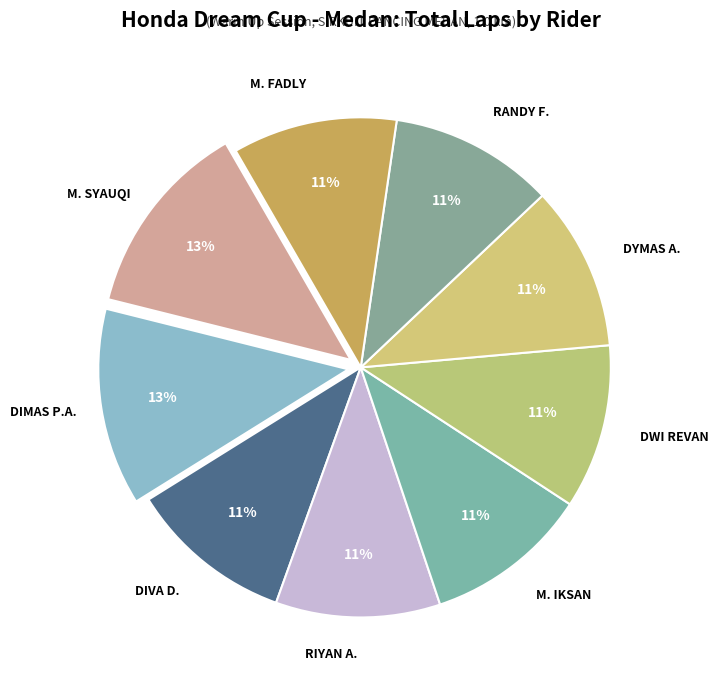

To the nearest percent, what is the combined percentage of M. SYAUQI and M. IKSAN?

23%